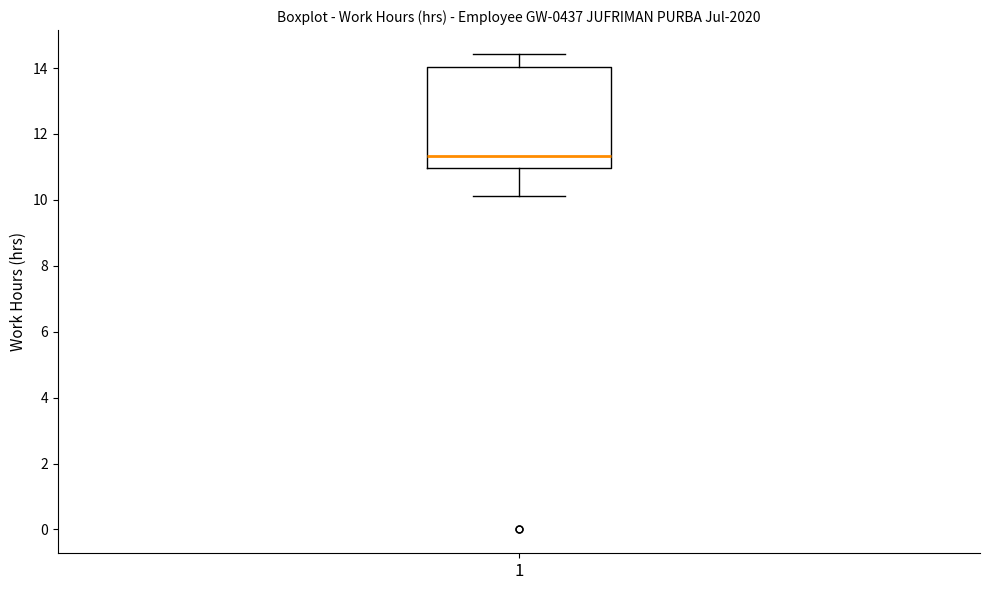

Transcribe this box plot: give where the median line is, the range the box spans, and where the two whiskers end, as read against the y-axis. The values are not printed on the chart, so give them approximately, as read against the axis.

median 11.4, box 11.0 to 14.0, whiskers 10.2 to 14.4